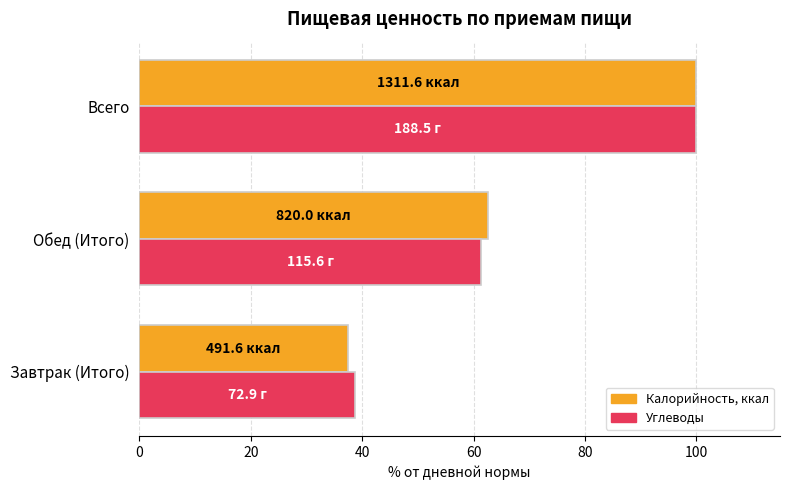

What is the average value of the Калорийность, ккал series?

66.7